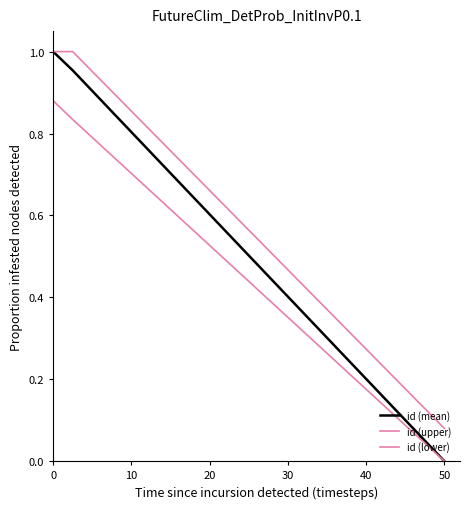

Is it true that id (lower) equals 1.4 at 20?

False